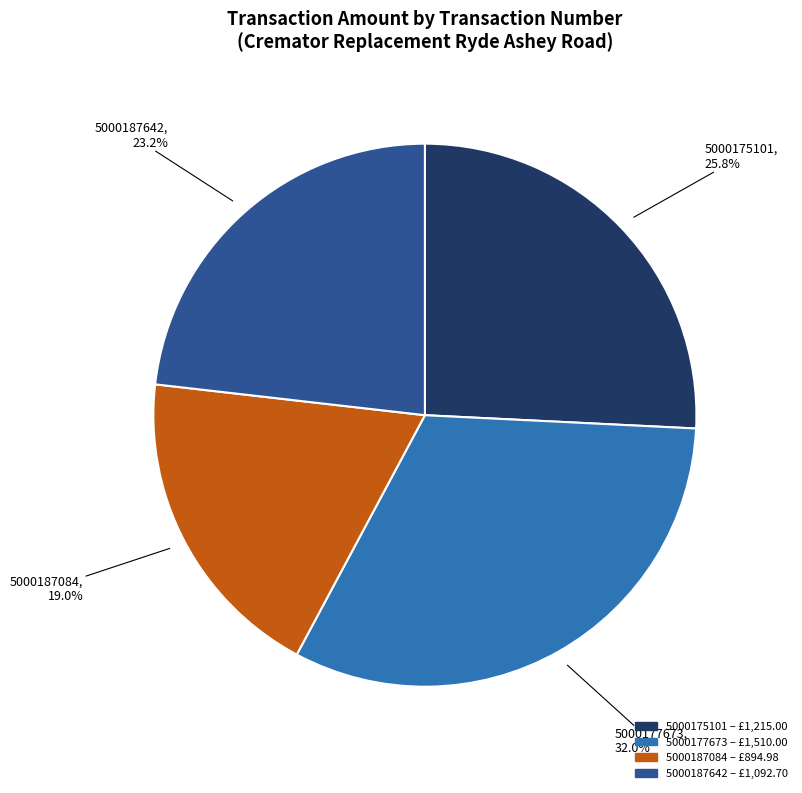

Which has a higher value, 5000175101 or 5000187642?

5000175101